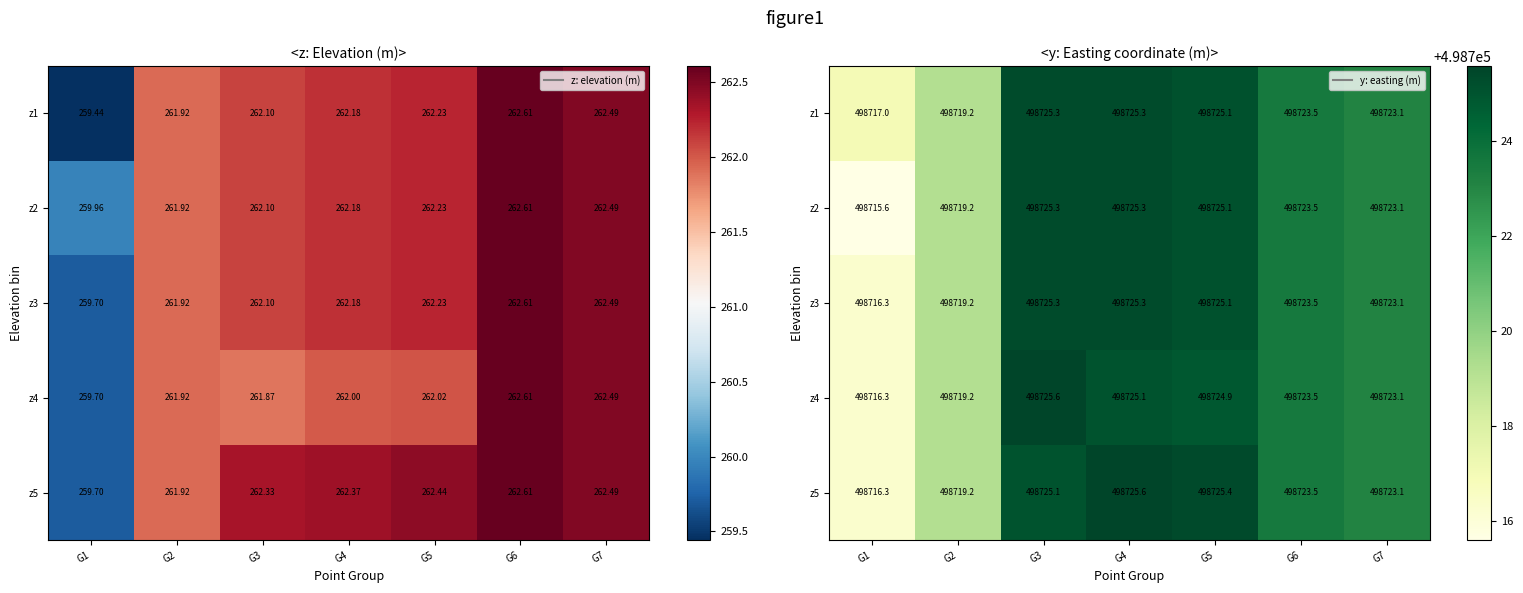

What is the difference between the maximum and second lowest values in the z4 series?

6.4